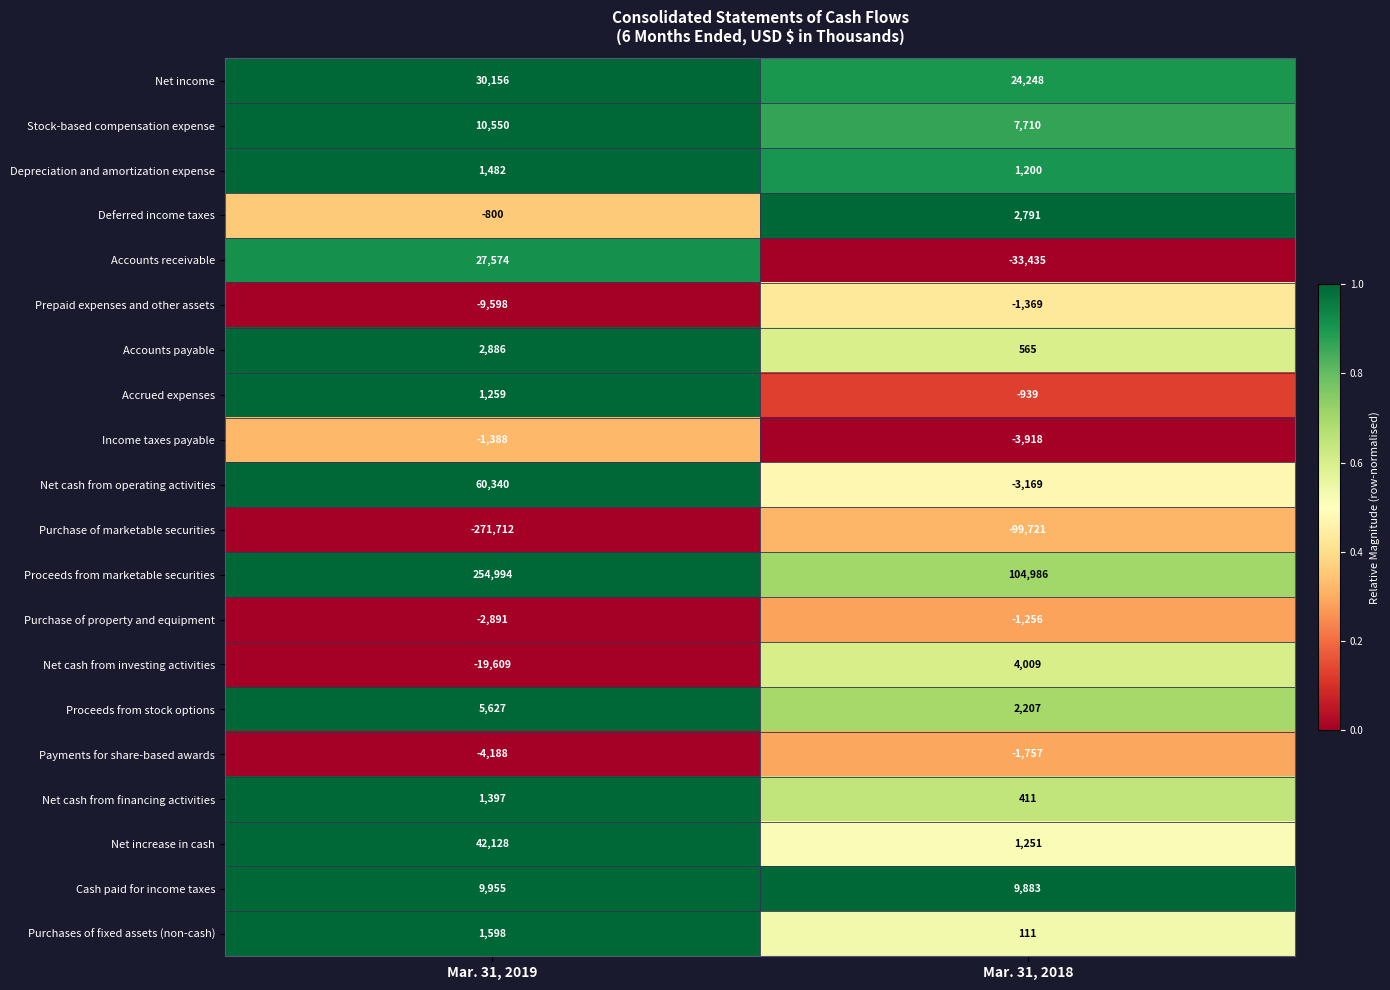

Which series has the largest range (max minus min)?

Purchase of marketable securities